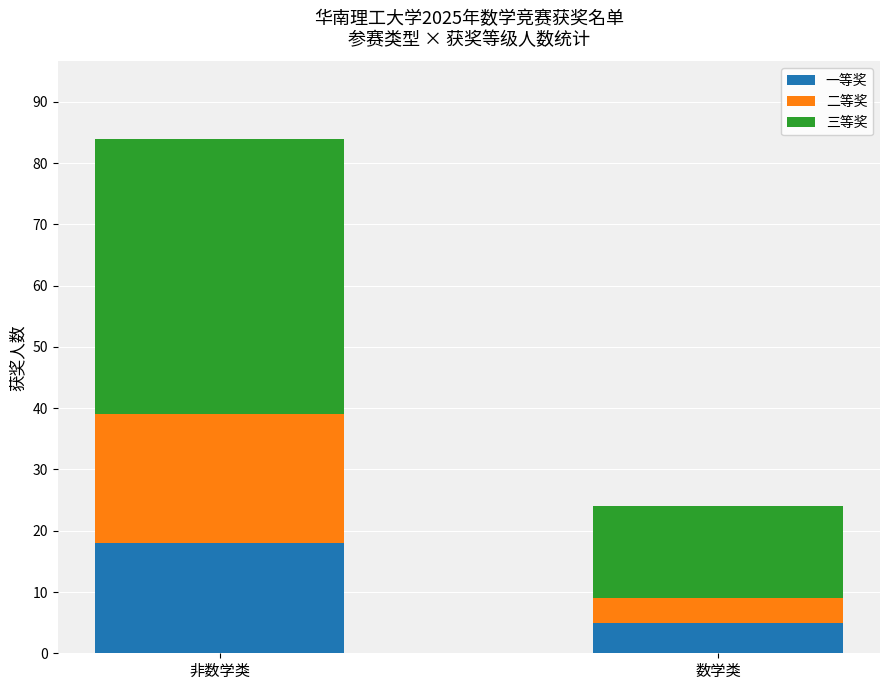

What is the difference between the maximum and minimum values in the 一等奖 series?

13